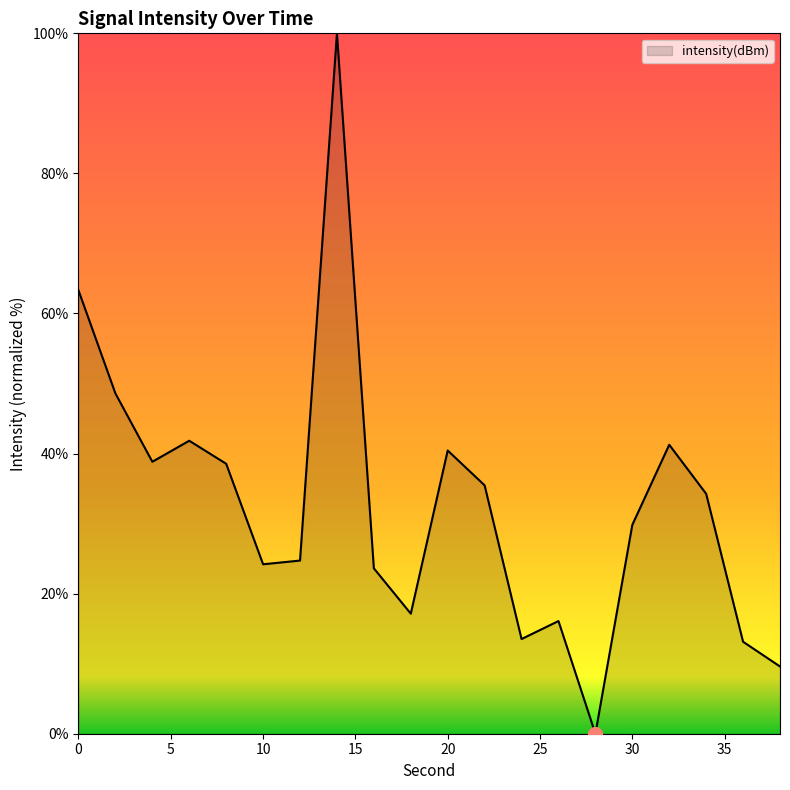

What is the maximum value shown in the chart?

100.0